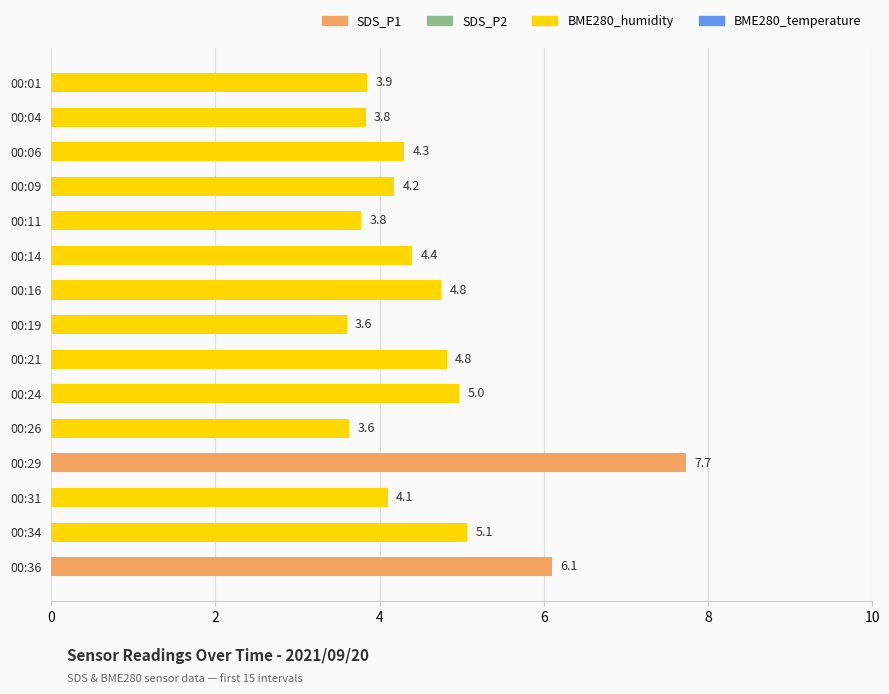

True or false: the data shows 6.5 at 00:19.

False